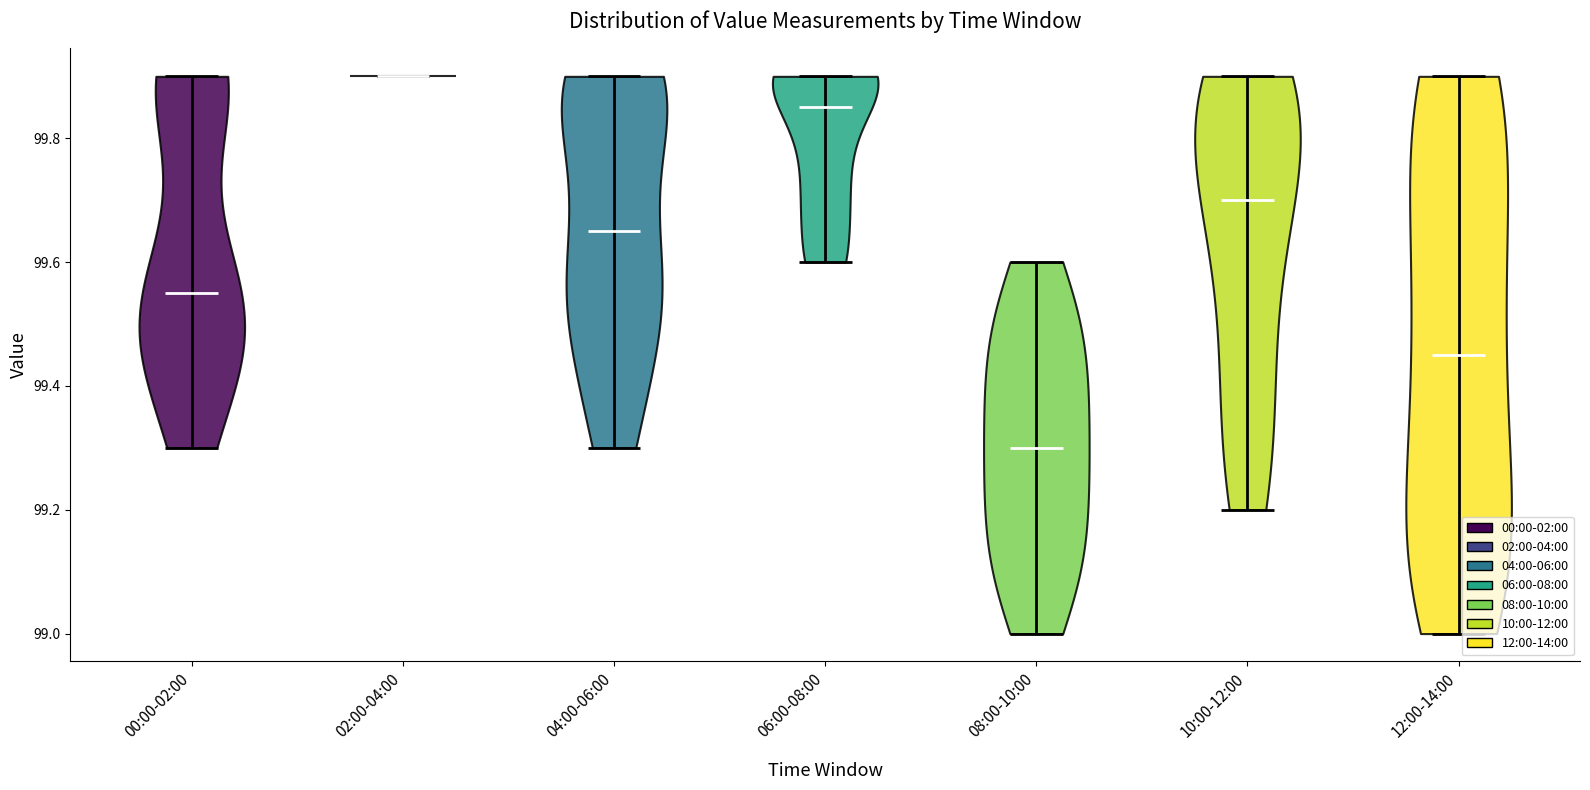

Reading left to right, read every violin against the y-axis: where its median line is, and the lowest and highest points it reaches. The values are not printed on the chart, so give them approximately, as read against the axis.

00:00-02:00: median line 99.56, lowest point 99.30, highest point 99.90
02:00-04:00: median line 99.90, lowest point 99.90, highest point 99.90
04:00-06:00: median line 99.66, lowest point 99.30, highest point 99.90
06:00-08:00: median line 99.86, lowest point 99.60, highest point 99.90
08:00-10:00: median line 99.30, lowest point 99.00, highest point 99.60
10:00-12:00: median line 99.70, lowest point 99.20, highest point 99.90
12:00-14:00: median line 99.46, lowest point 99.00, highest point 99.90